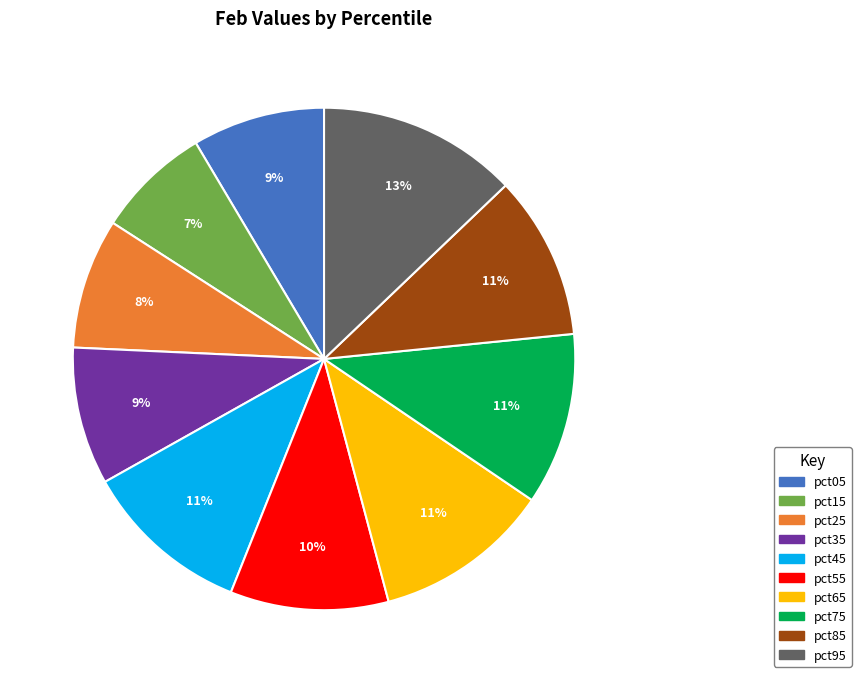

Which category has the smallest portion of the pie?

pct15